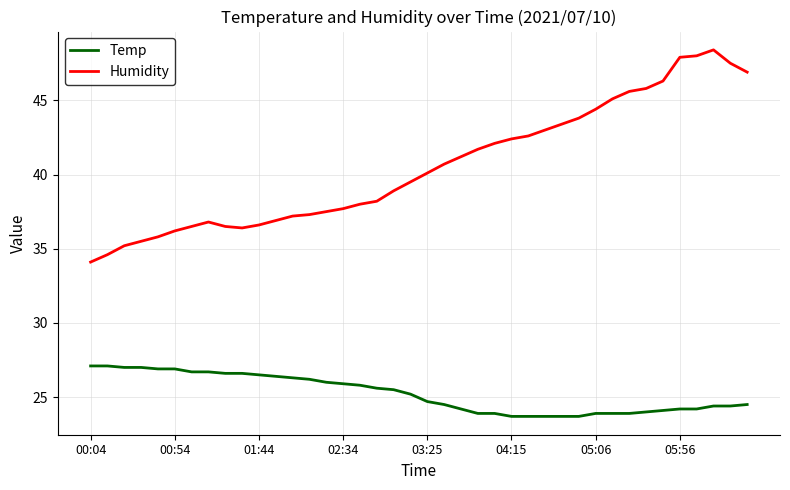

List the series in order of their overall mean, lowest first.

Temp, Humidity